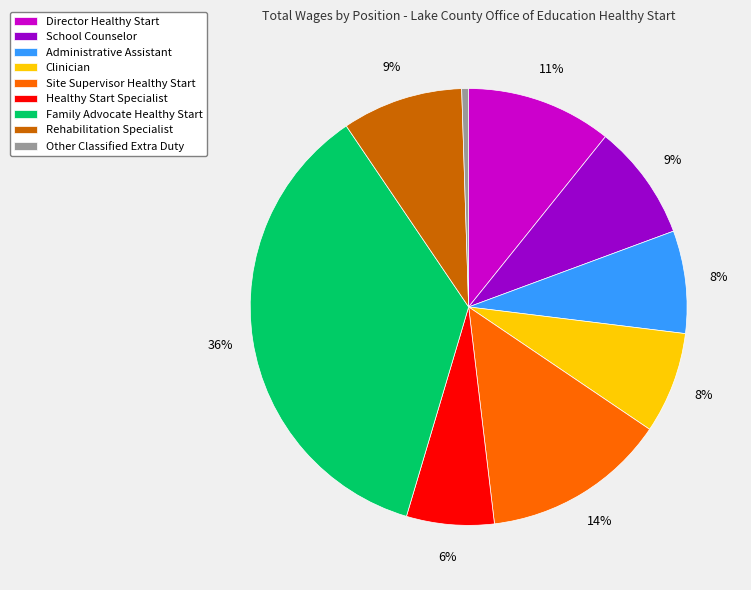

Is it true that Rehabilitation Specialist is 9% of the pie?

True